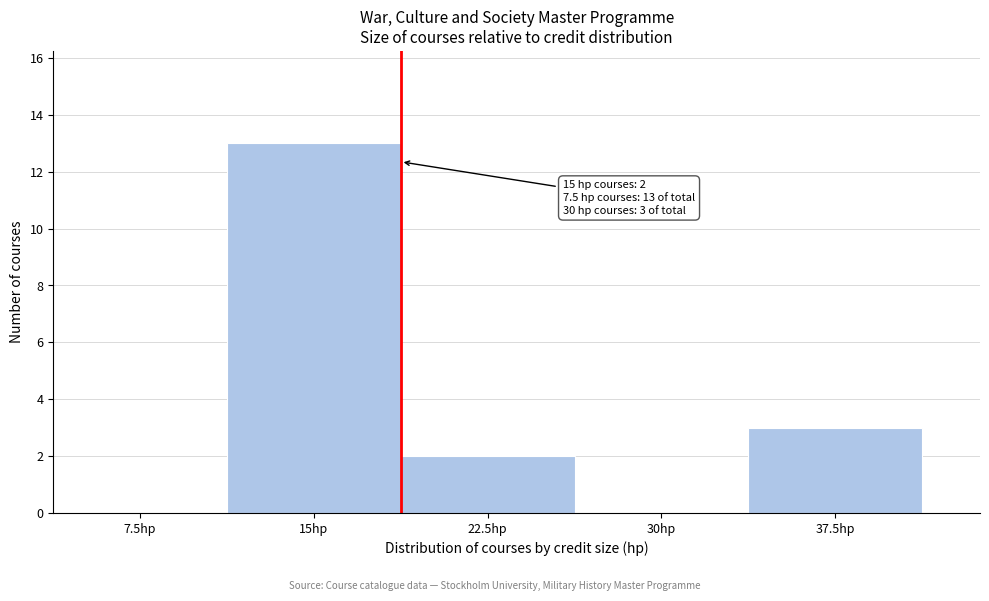

Reading right to left, list all the values displayed in this chart.

37.5hp=3	30hp=0	22.5hp=2	15hp=13	7.5hp=0